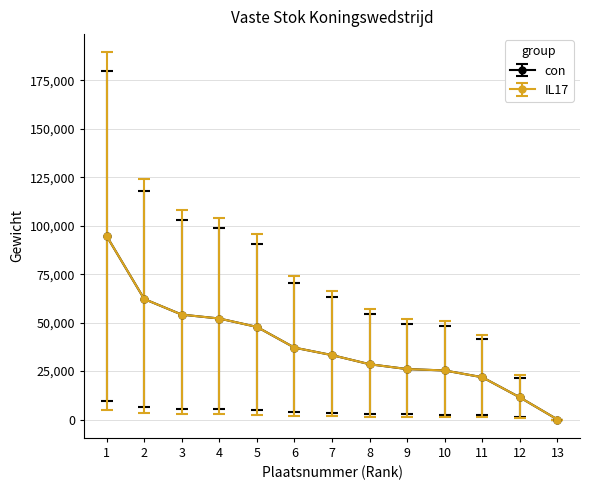

Rank the series at 7 from lowest to highest value.

IL17, con